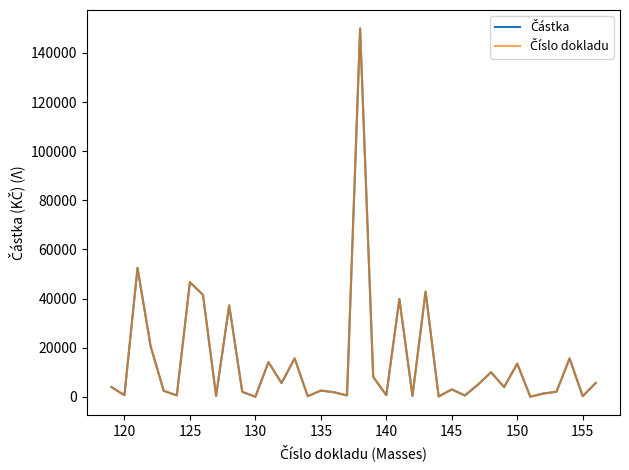

Which series has the widest spread of values?

Částka